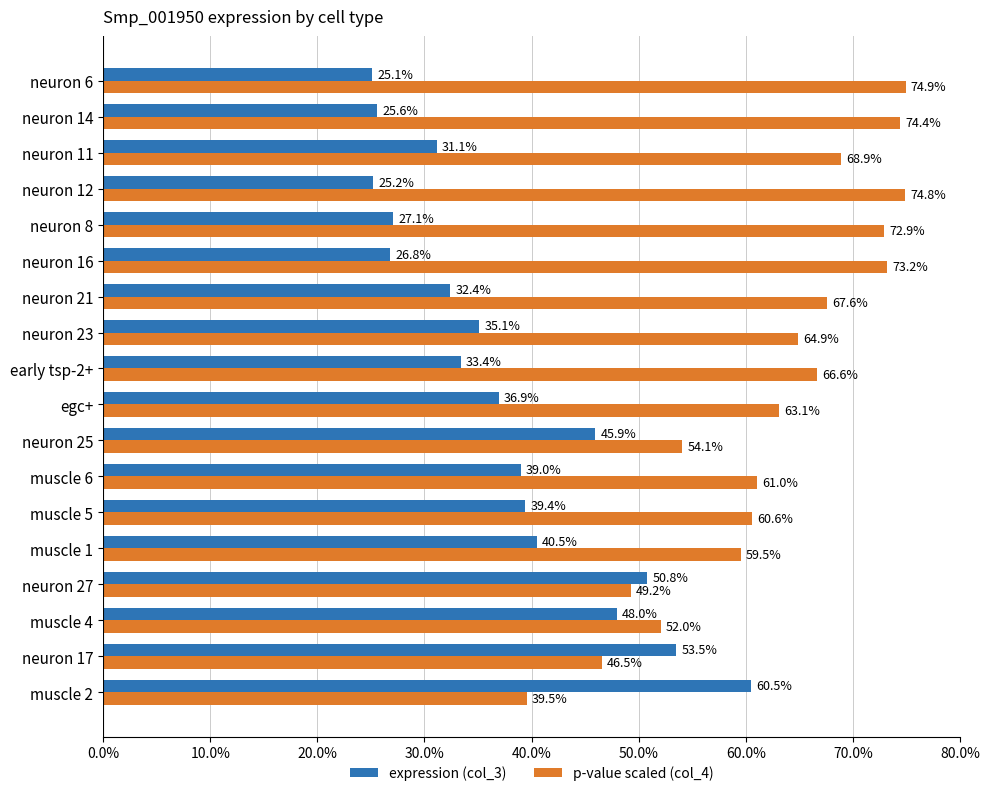

The expression (col_3) series shows 40.5 at muscle 1. True or false?

True